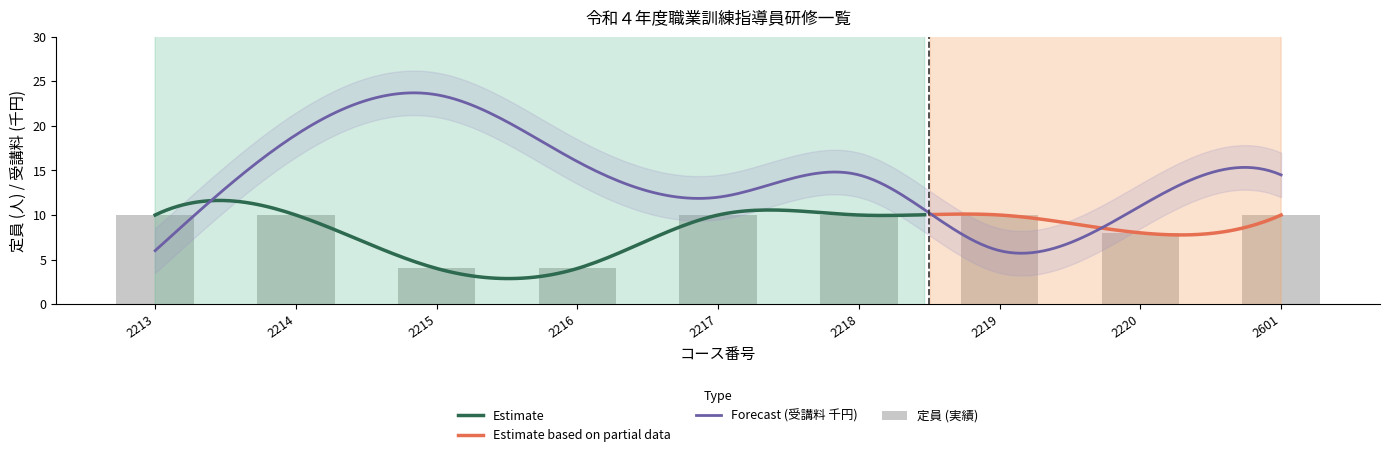

What is the sum of all values?

76